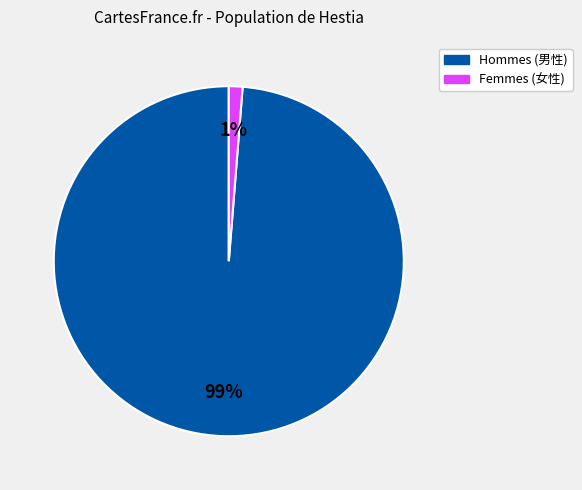

Does any single category account for the majority?

Yes